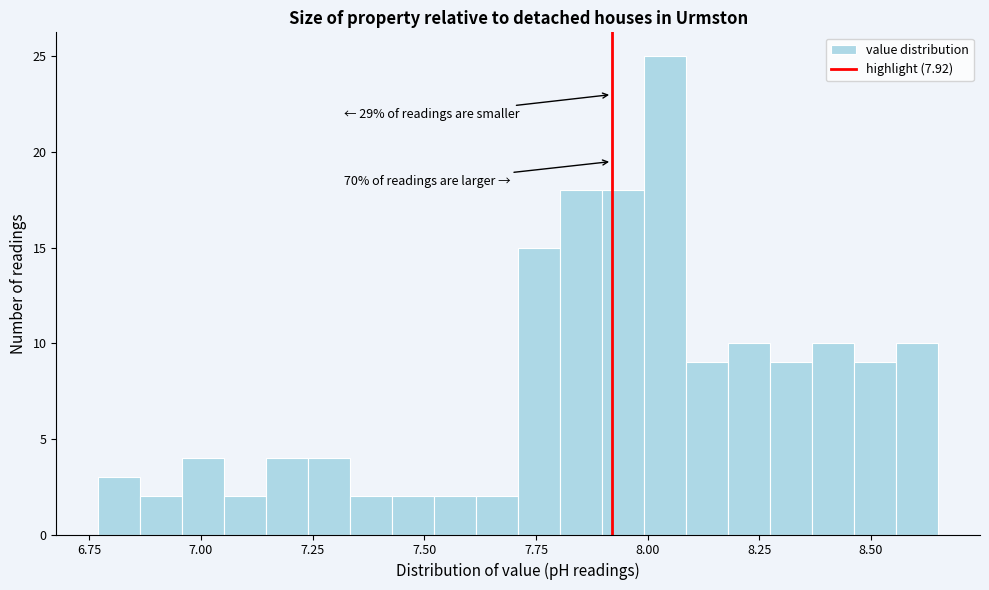

Read against the x-axis, roughly where is the centre of the tallest bar?

8.05